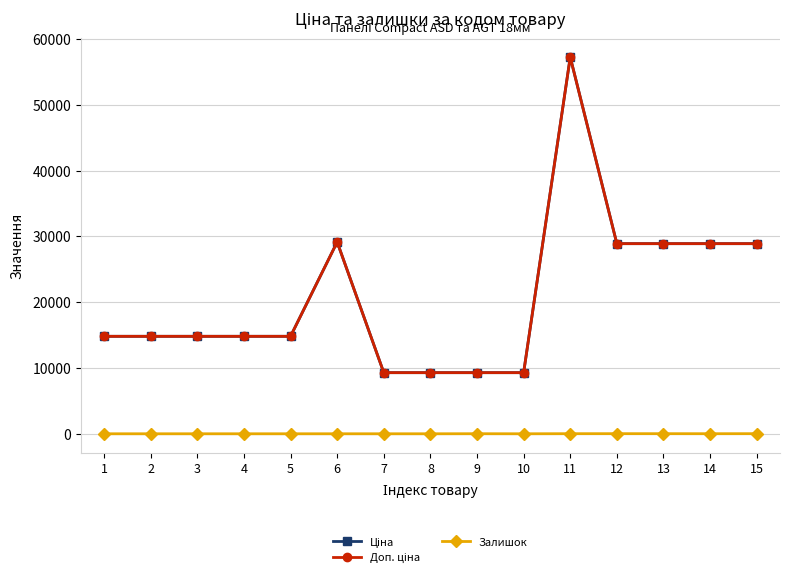

Does the chart have visible grid lines?

Yes